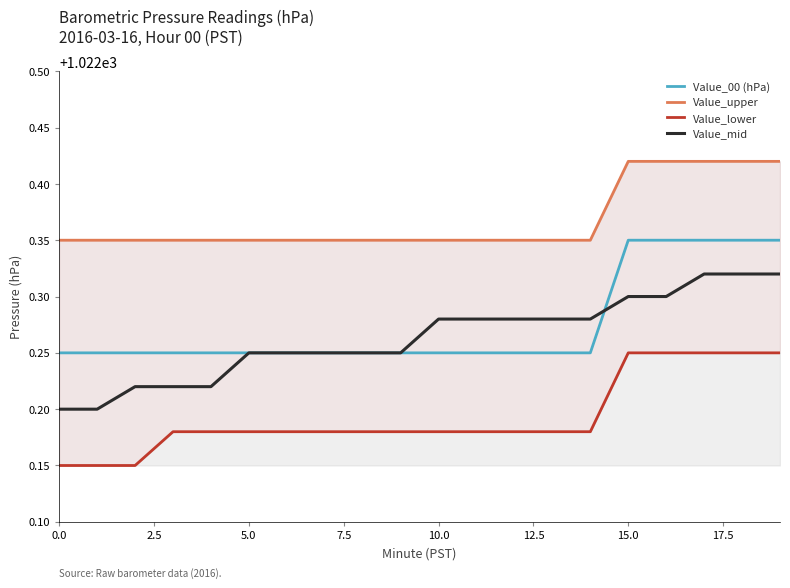

At which category is the sum across all series the highest?

17